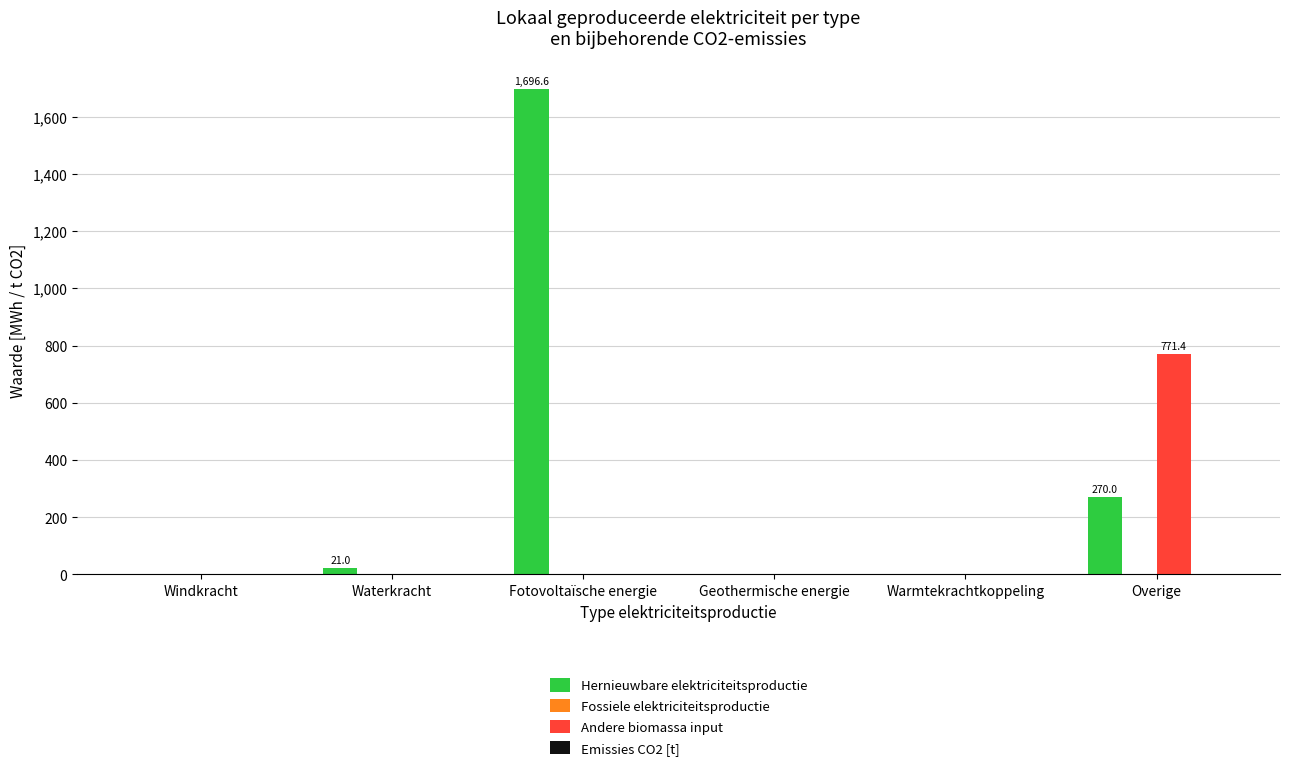

Are the bars grouped side by side (vs. stacked)?

Yes